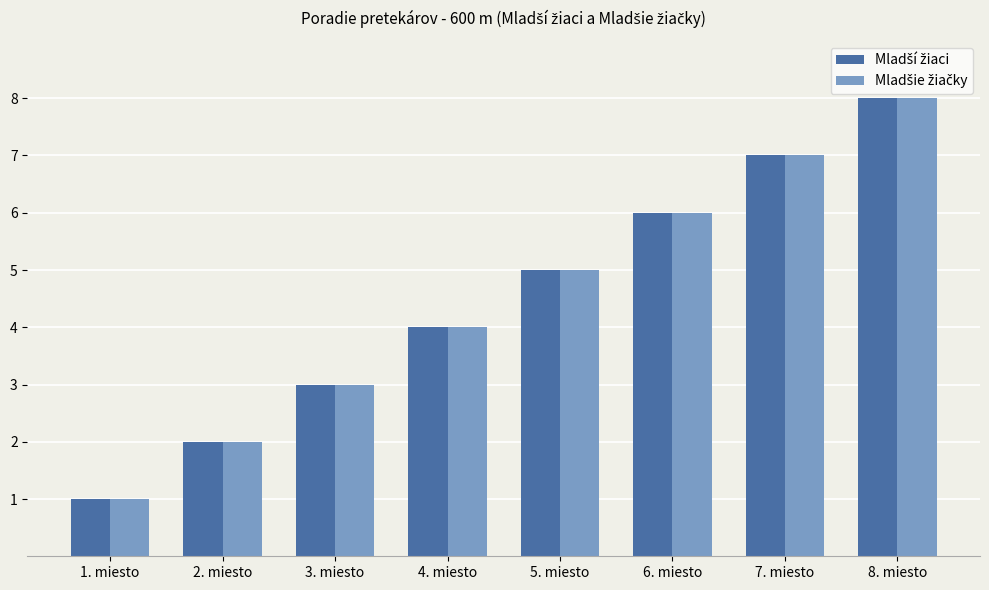

At which category is the sum across all series the highest?

8. miesto